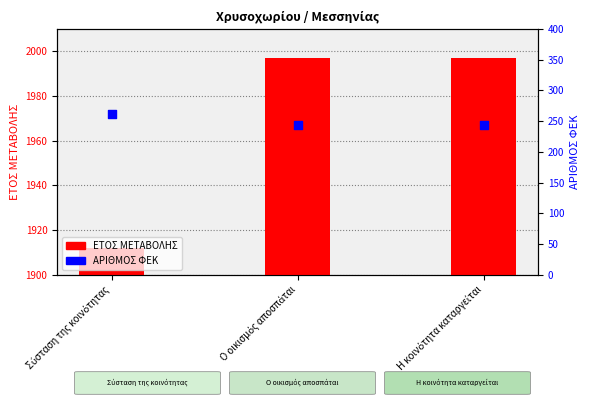

What are all the series names shown in the legend?

ΕΤΟΣ ΜΕΤΑΒΟΛΗΣ, ΑΡΙΘΜΟΣ ΦΕΚ